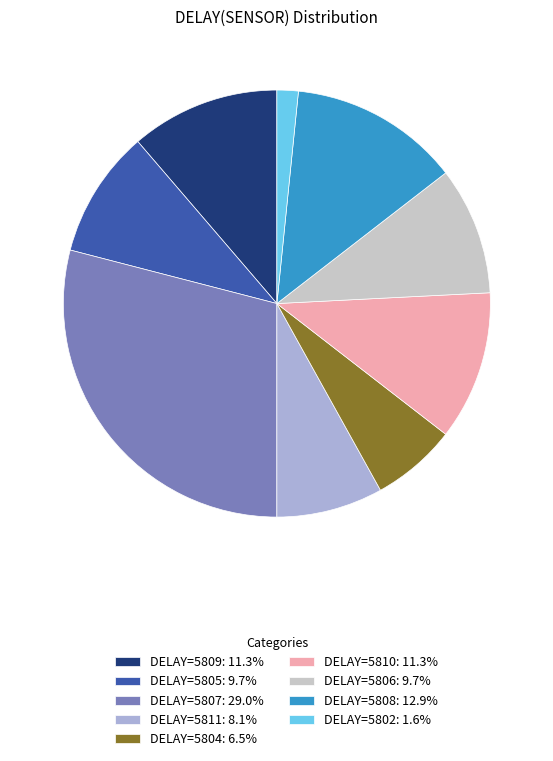

Does DELAY=5808: 12.9% account for over 50% of the chart?

No